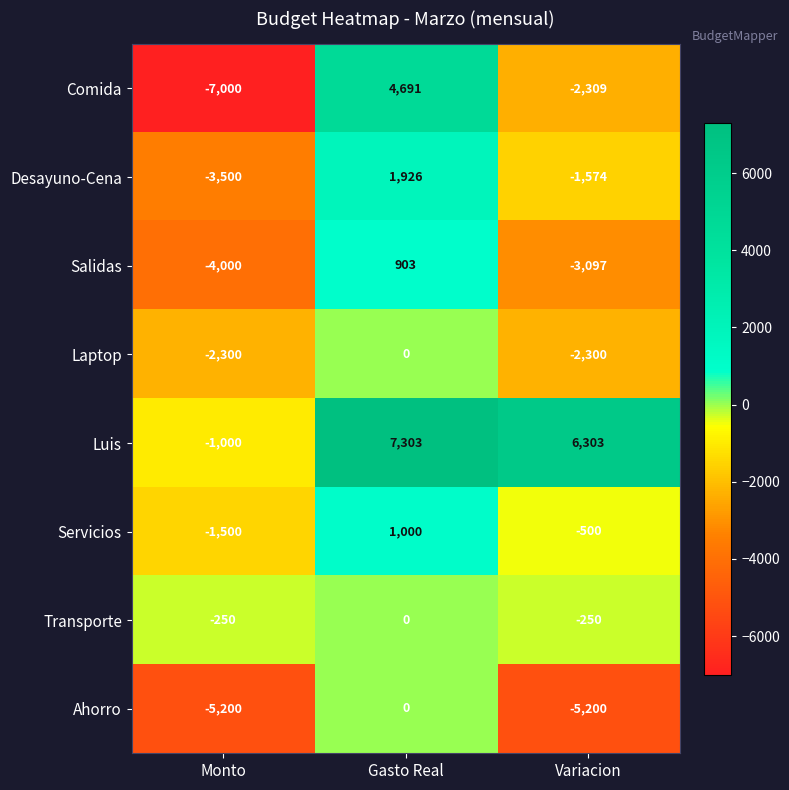

How many values in the Servicios series exceed -500?

1